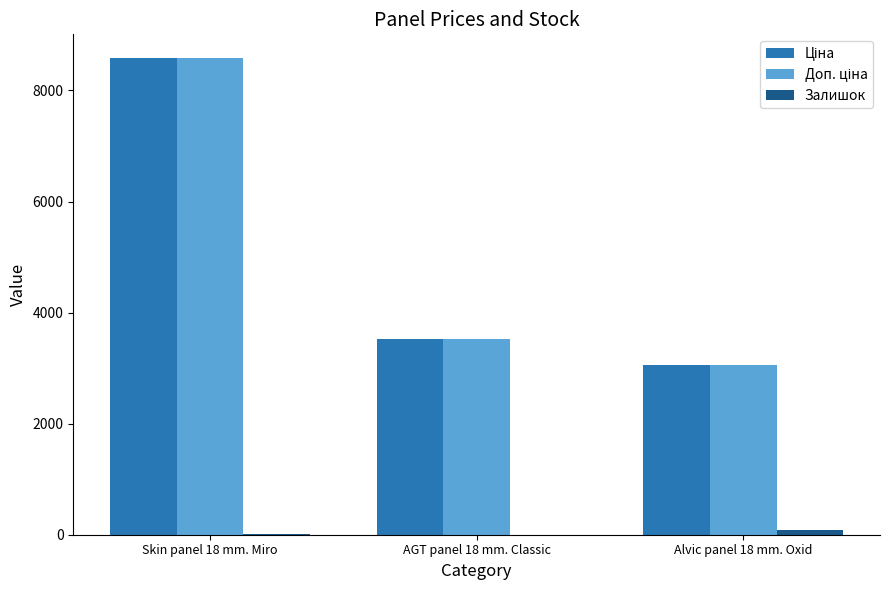

At which category is the sum across all series the highest?

Skin panel 18 mm. Miro